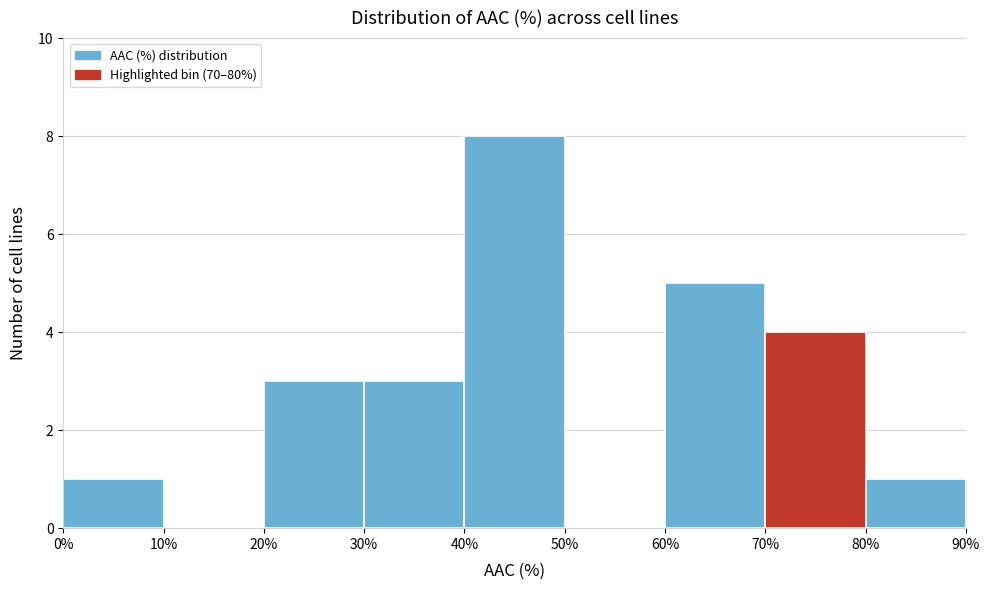

Over which range of the x-axis is the bar tallest?

40% to 50%